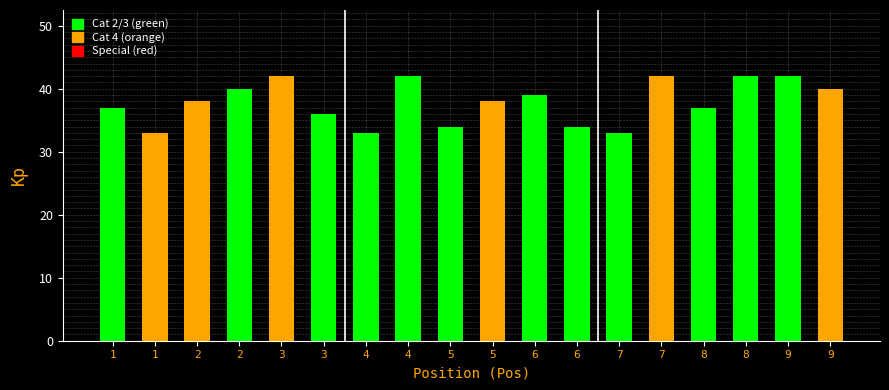

Reading left to right, what are all the values shown in this chart?

1=37	1=33	2=38	2=40	3=42	3=36	4=33	4=42	5=34	5=38	6=39	6=34	7=33	7=42	8=37	8=42	9=42	9=40